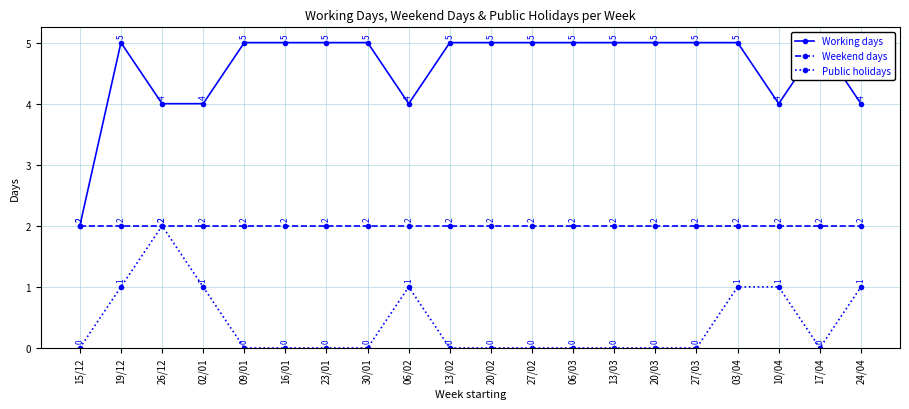

How many lines are shown in the chart?

3